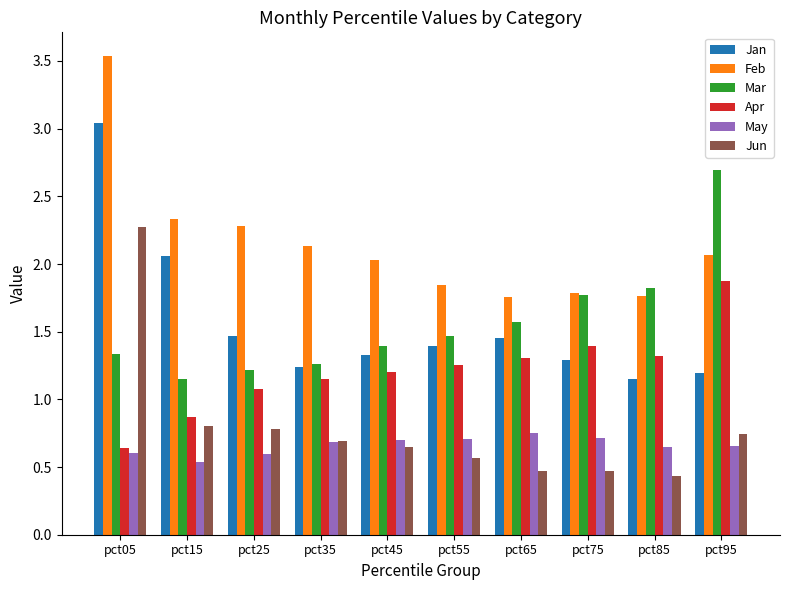

What value does the Apr series have at pct15?

0.9